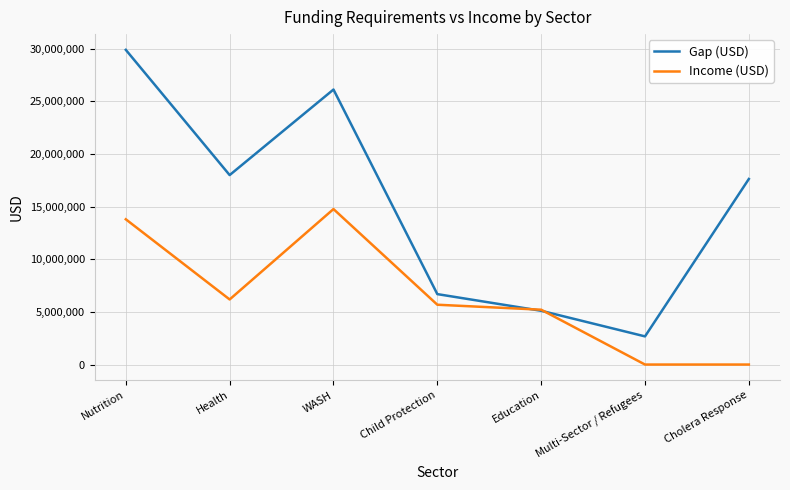

Rank the series at Multi-Sector / Refugees from lowest to highest value.

Income (USD), Gap (USD)